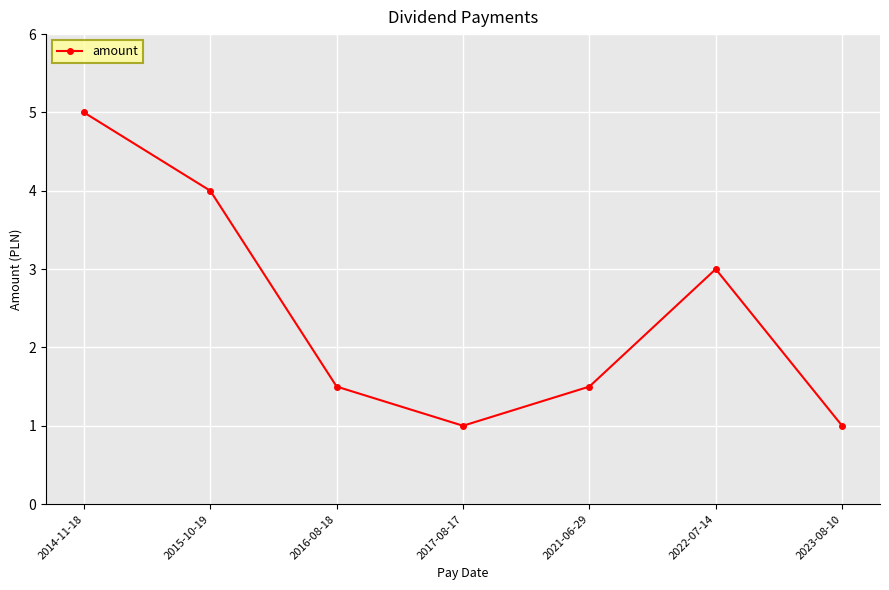

What is the maximum value shown in the chart?

5.0